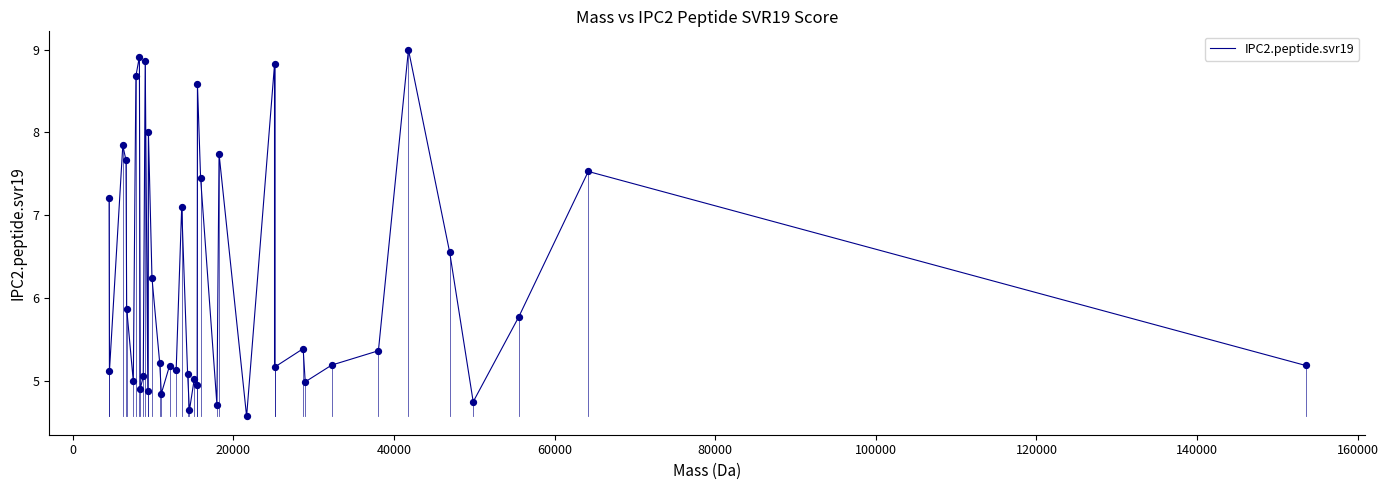

What is the greatest value displayed?

9.0